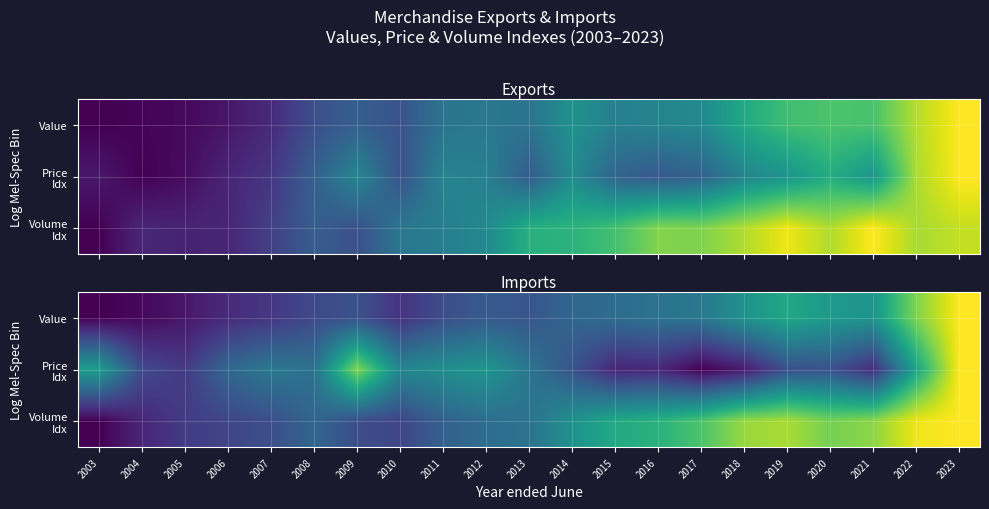

Which series has the largest total across all categories?

Volume Idx